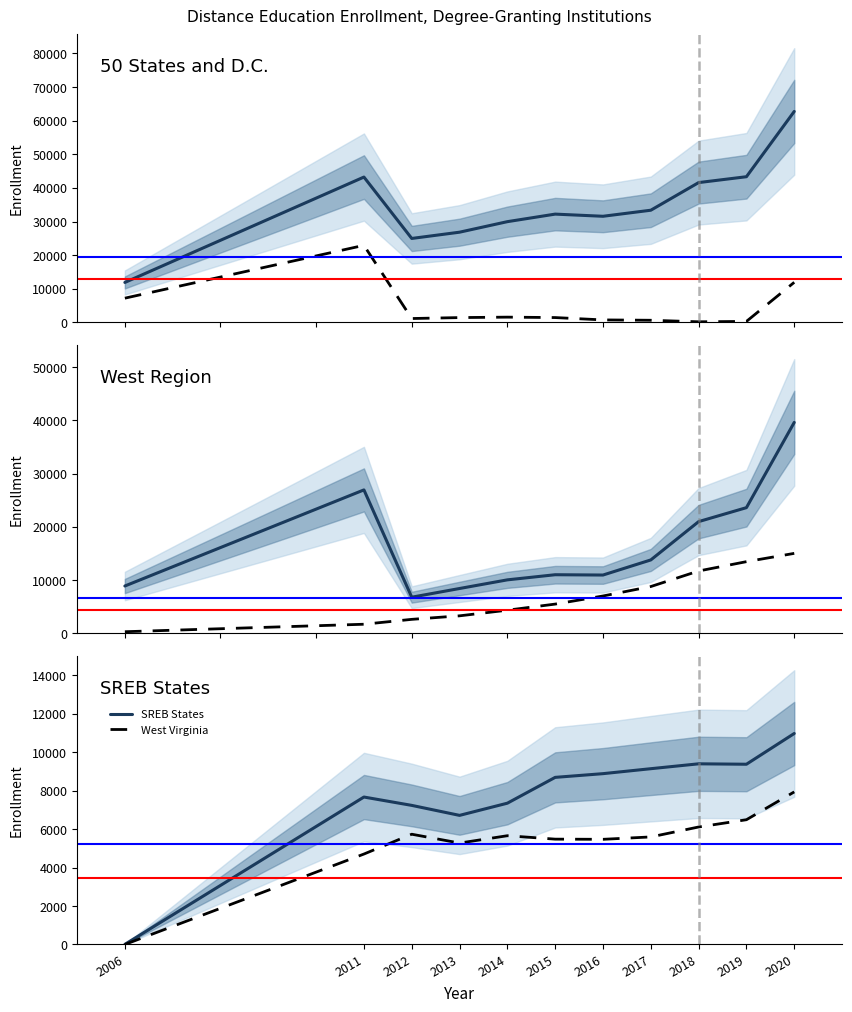

Which series has the largest total across all categories?

50 States and D.C.